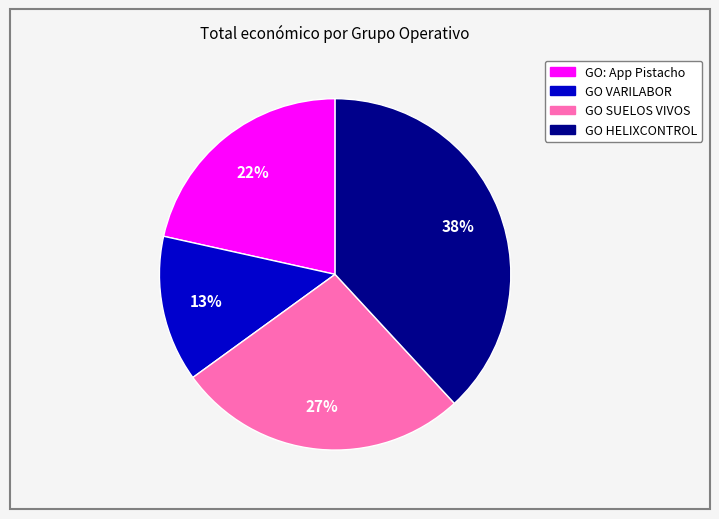

Do GO HELIXCONTROL and GO SUELOS VIVOS together represent more than half of the pie?

Yes